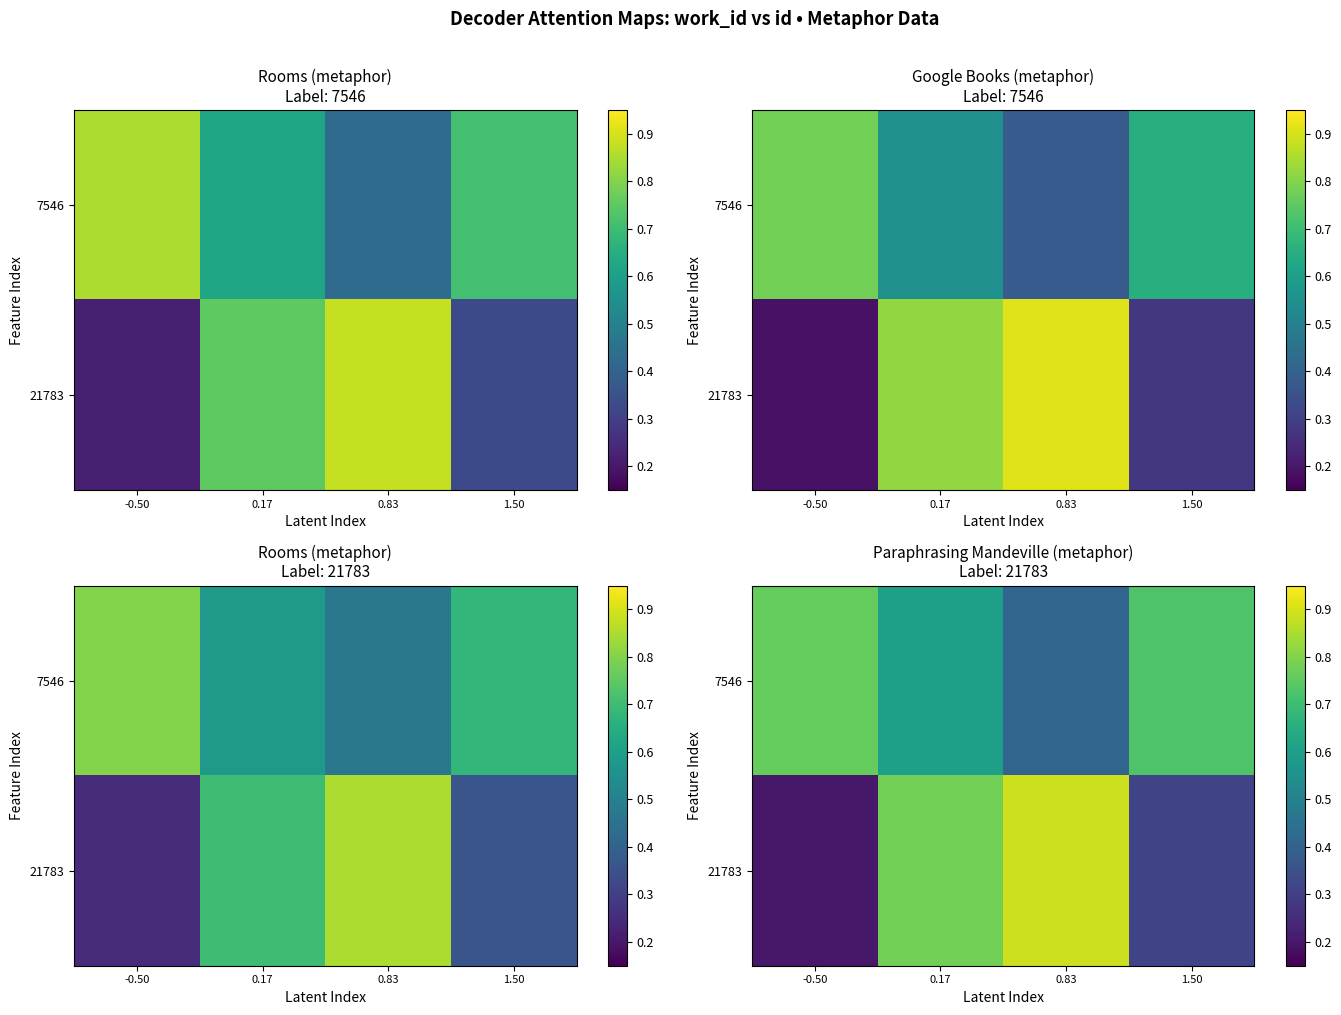

What is the difference between the second highest and second lowest values in the 7546 series?

0.1